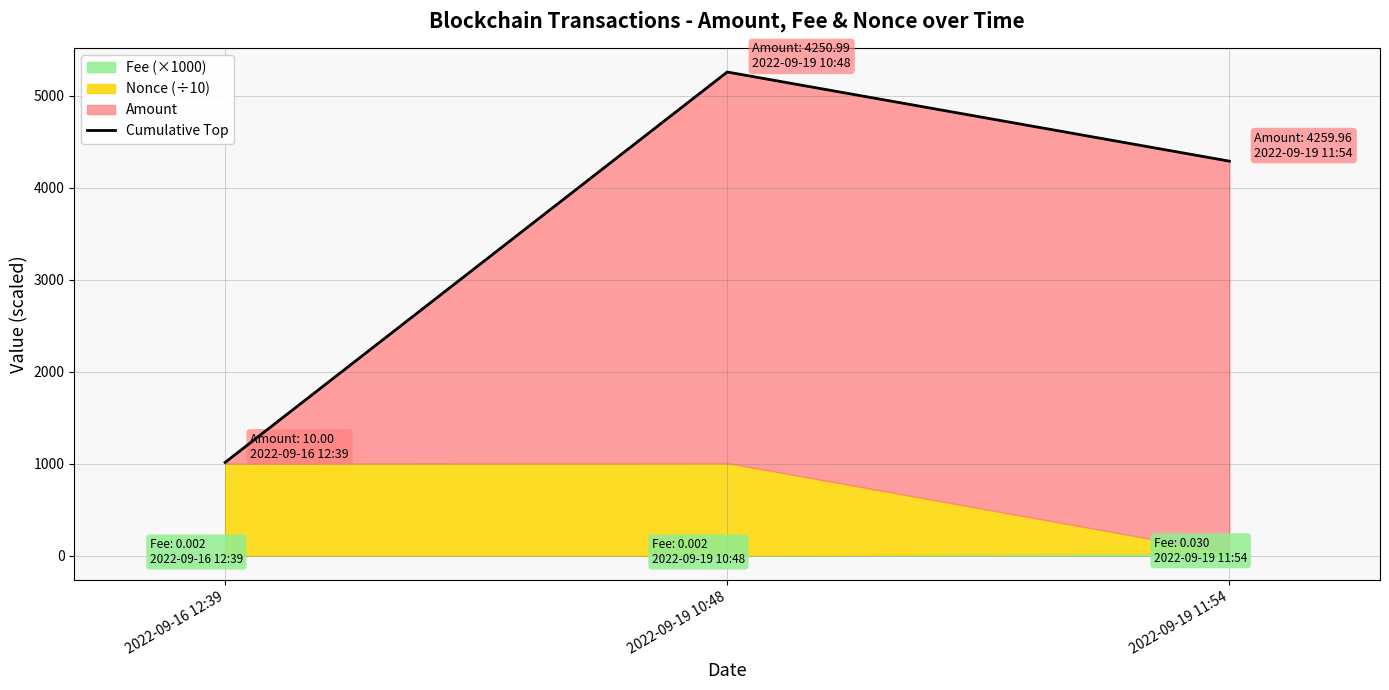

The chart shows a value of 2468.1 at 2022-09-19 10:48. True or false?

False